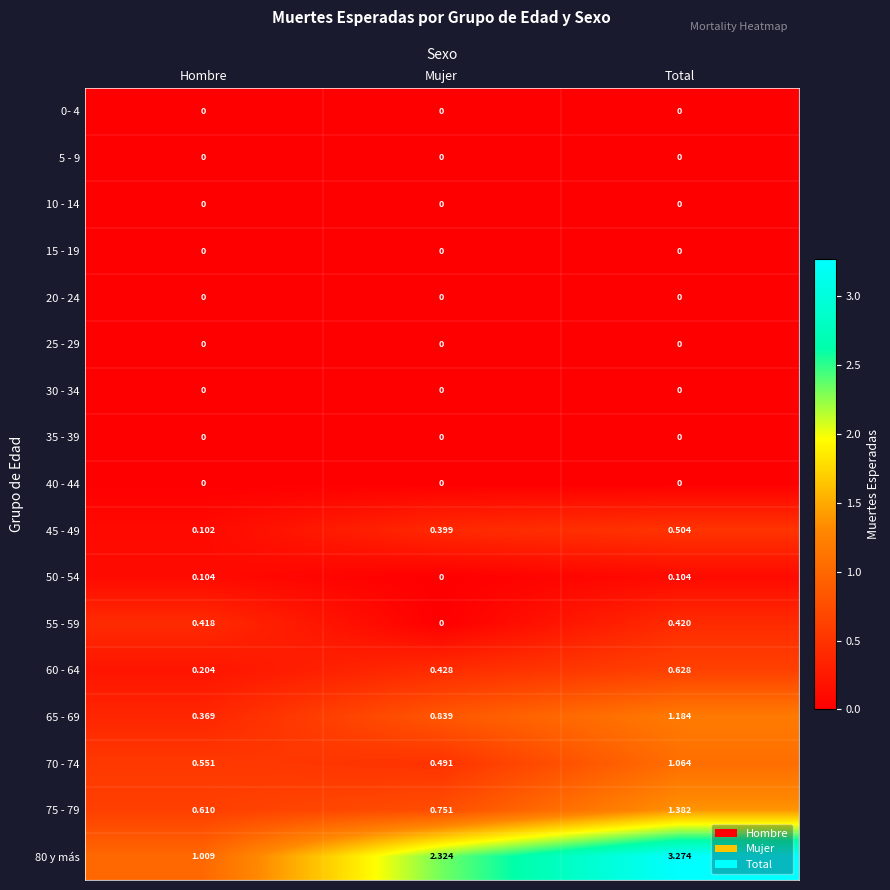

Which series has the widest spread of values?

80 y más